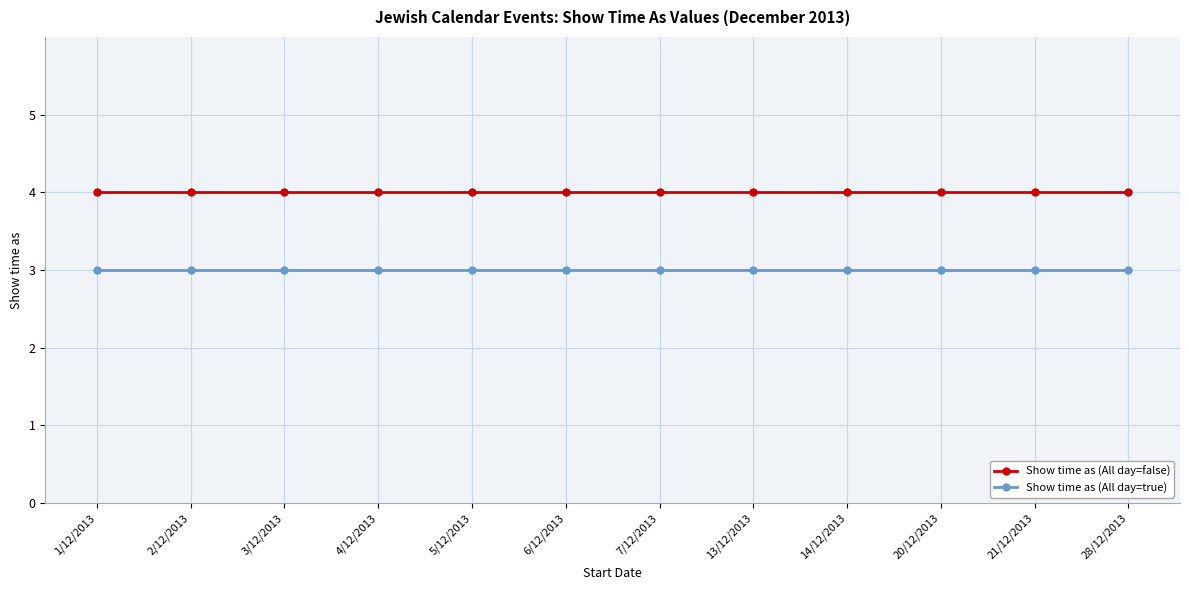

What is the maximum value shown in the chart?

4